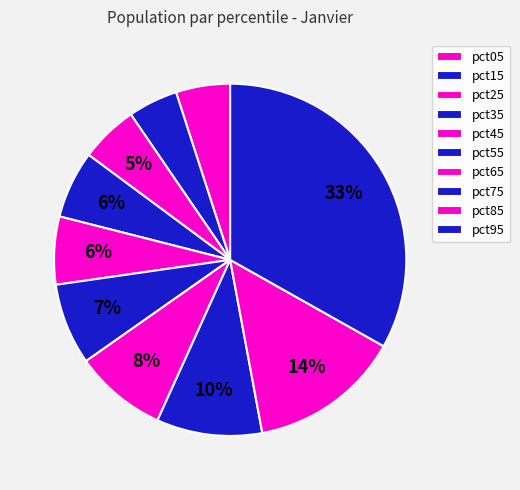

To the nearest percent, what is the combined percentage of pct85 and pct35?

20%